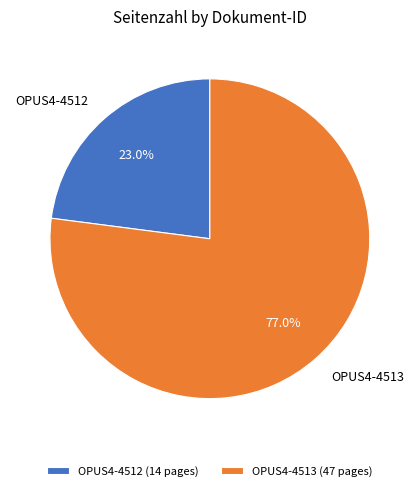

Does any single category account for the majority?

Yes